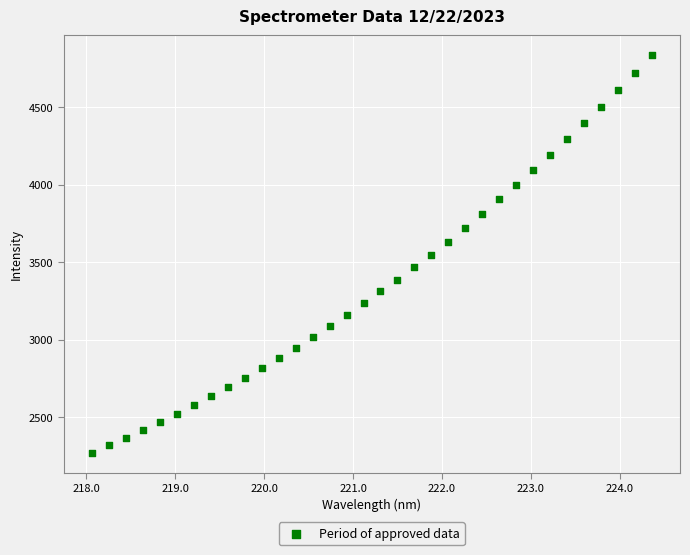

What is the range of X values (max minus min)?

6.3